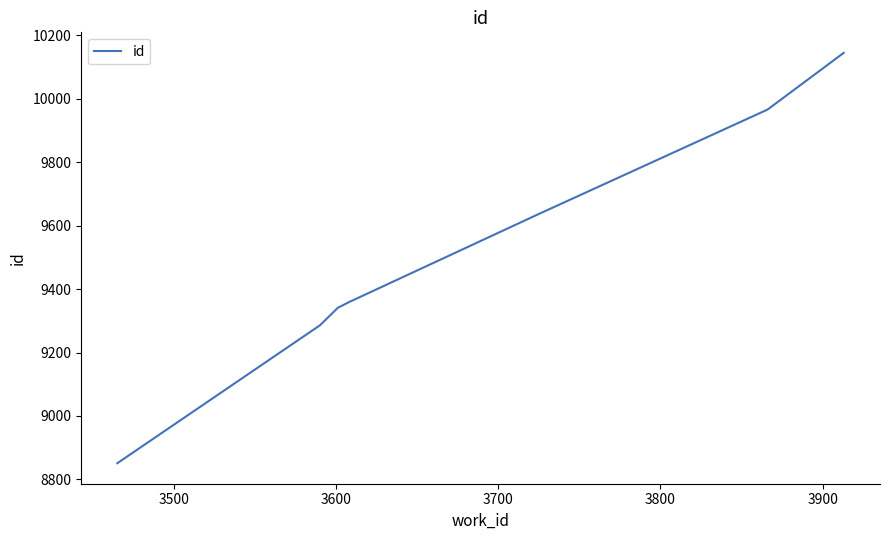

How many lines are shown in the chart?

1